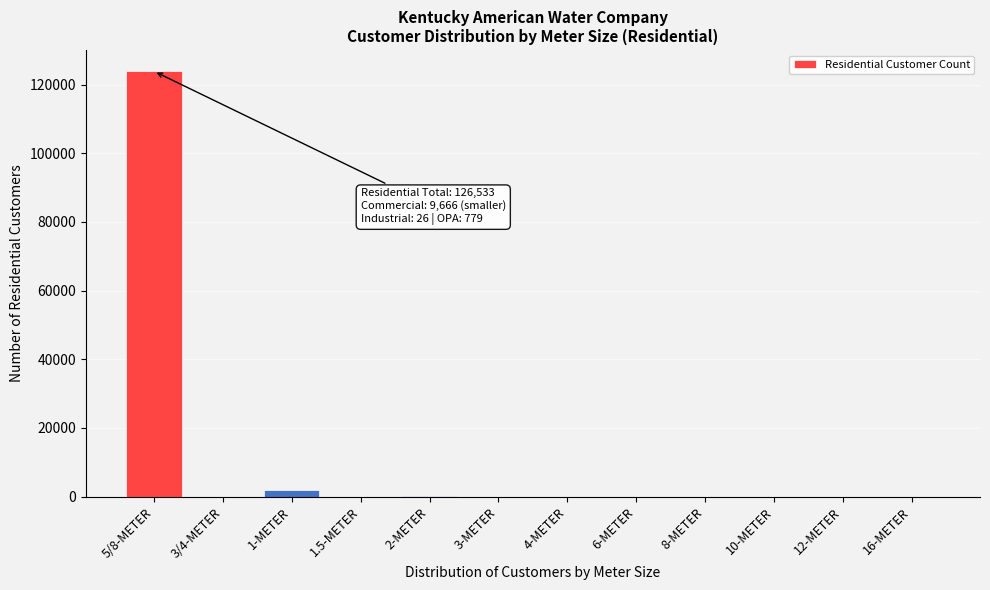

Is it true that the value at 12-METER is 47463.0?

False